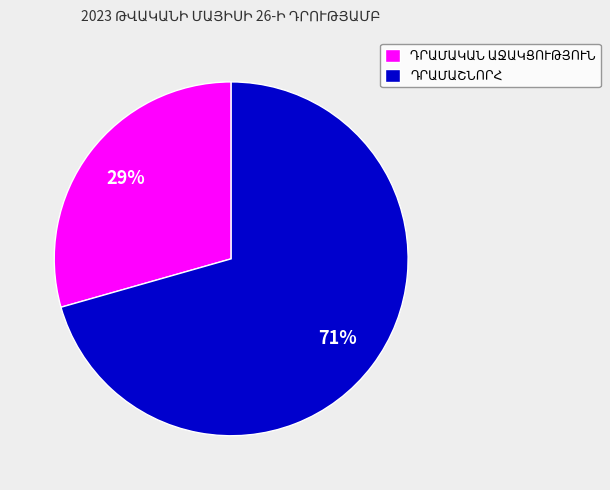

Does any single category account for the majority?

Yes